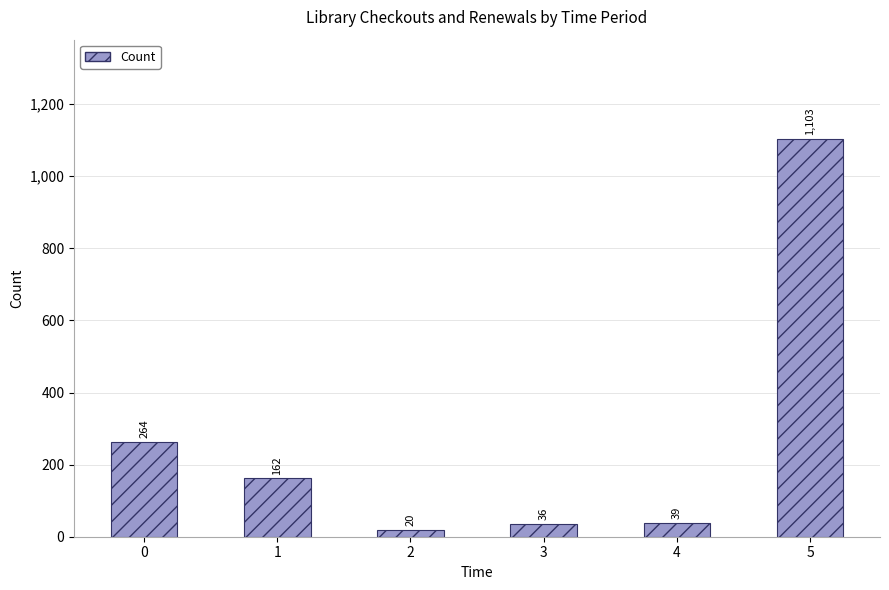

Which category has the highest value across all series?

5